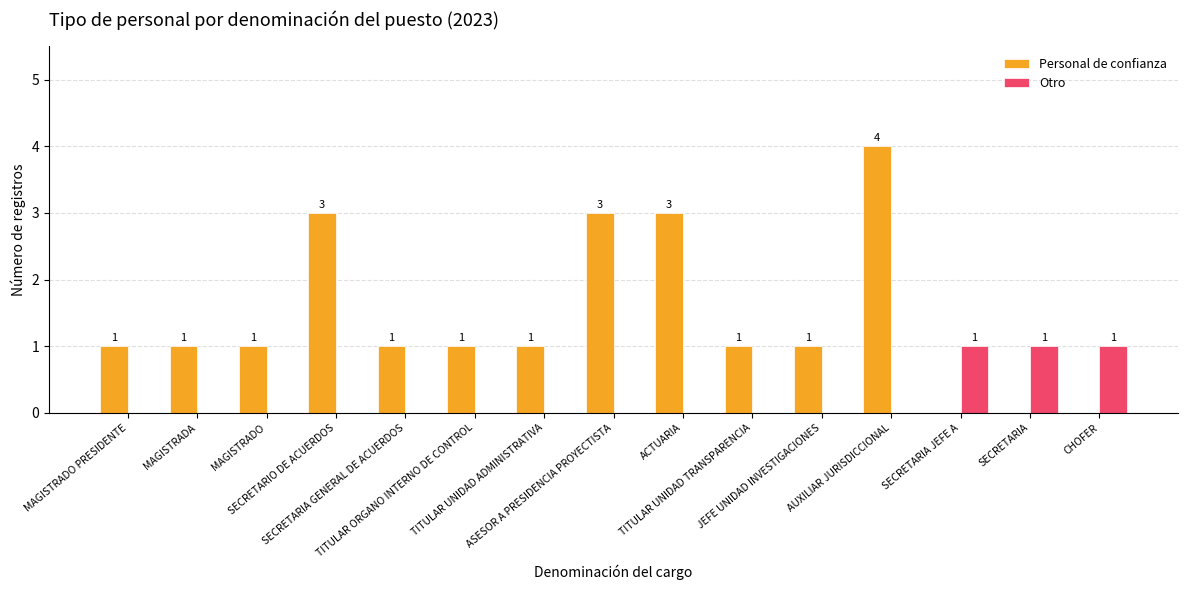

How many categories are shown in the chart?

15